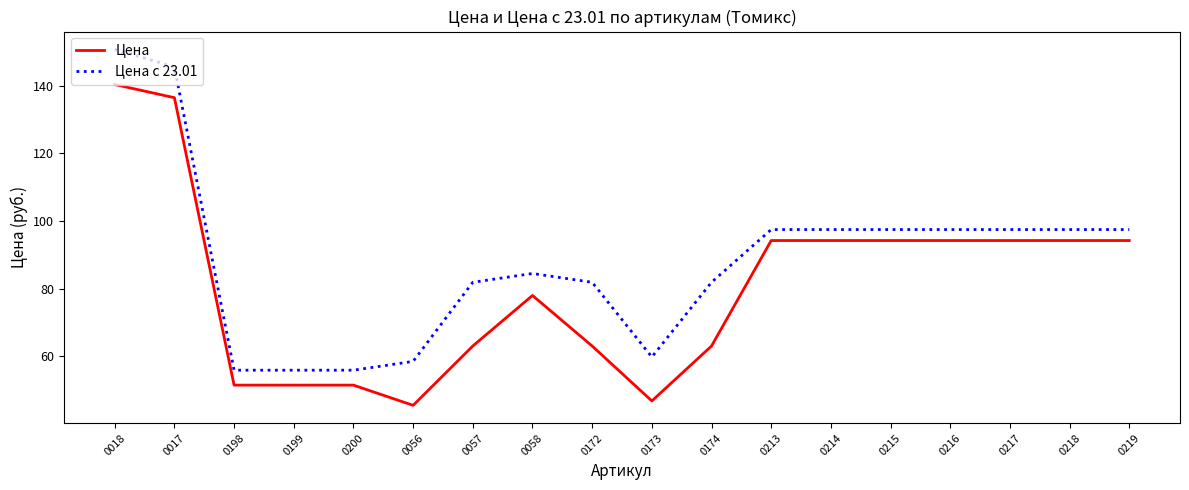

List the series in order of their peak value, highest first.

Цена с 23.01, Цена